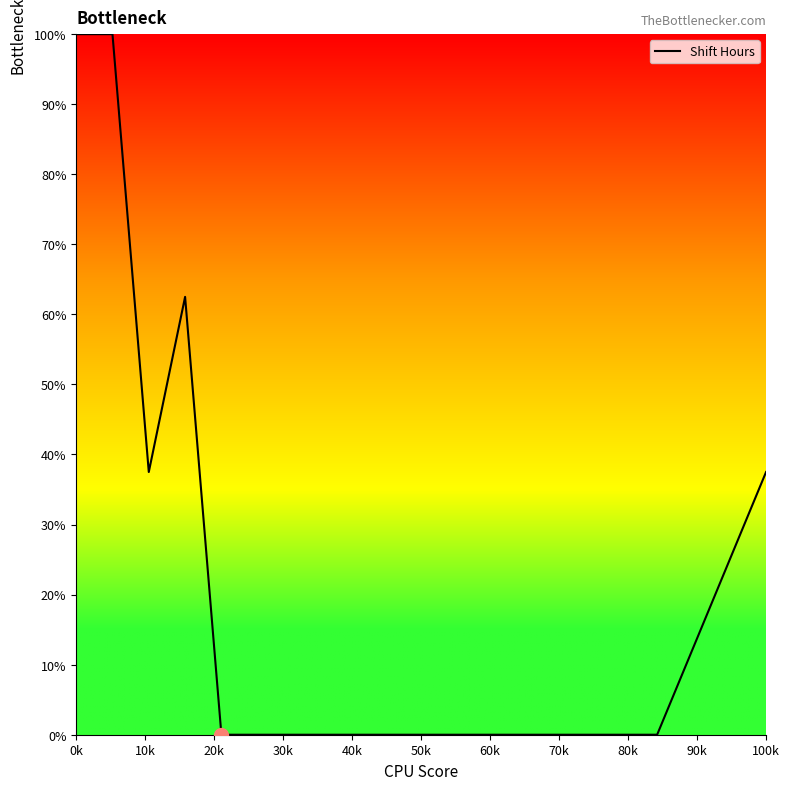

What is the difference between the maximum and minimum values?

100.0